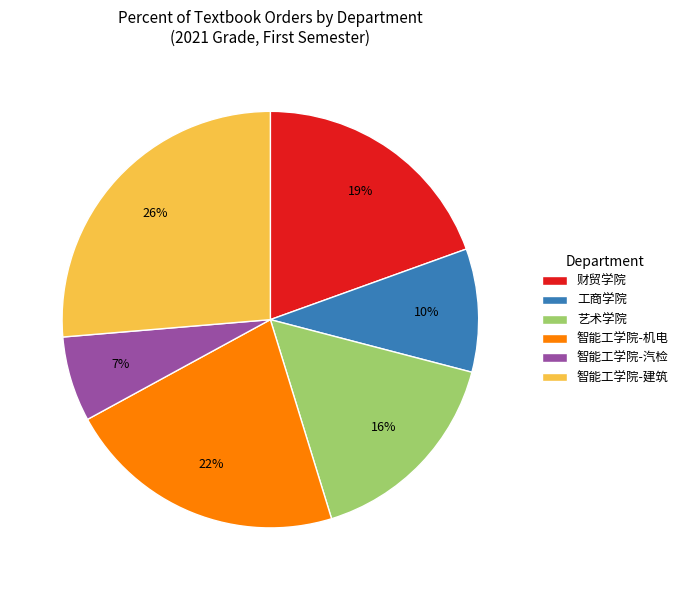

Does any single category account for the majority?

No